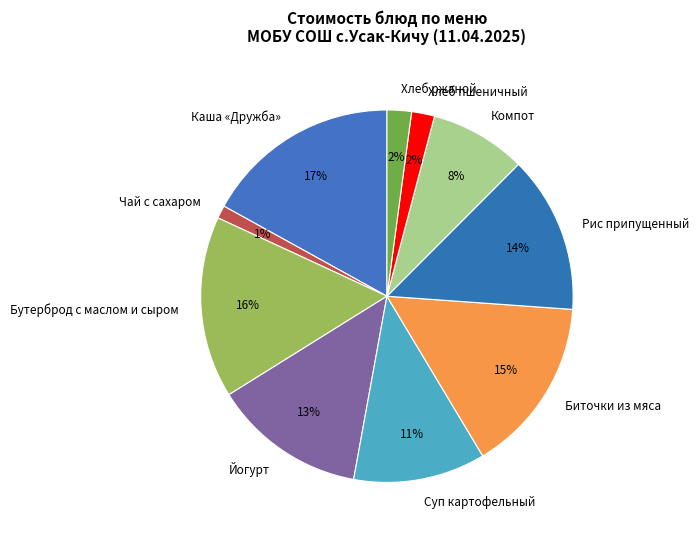

What is the smallest slice in the pie chart?

Чай с сахаром